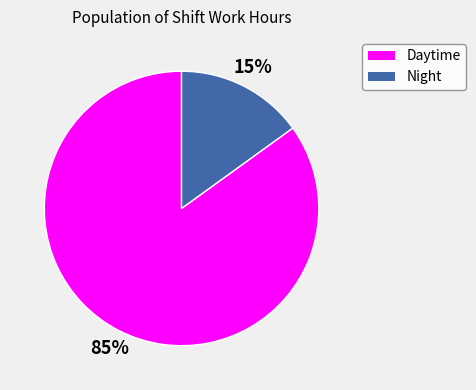

Is there any slice that represents more than half of the pie?

Yes